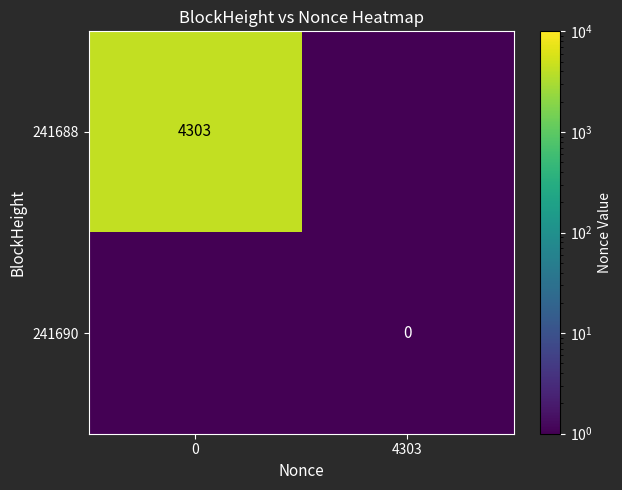

The 241688 series shows 1031 at 0. True or false?

False